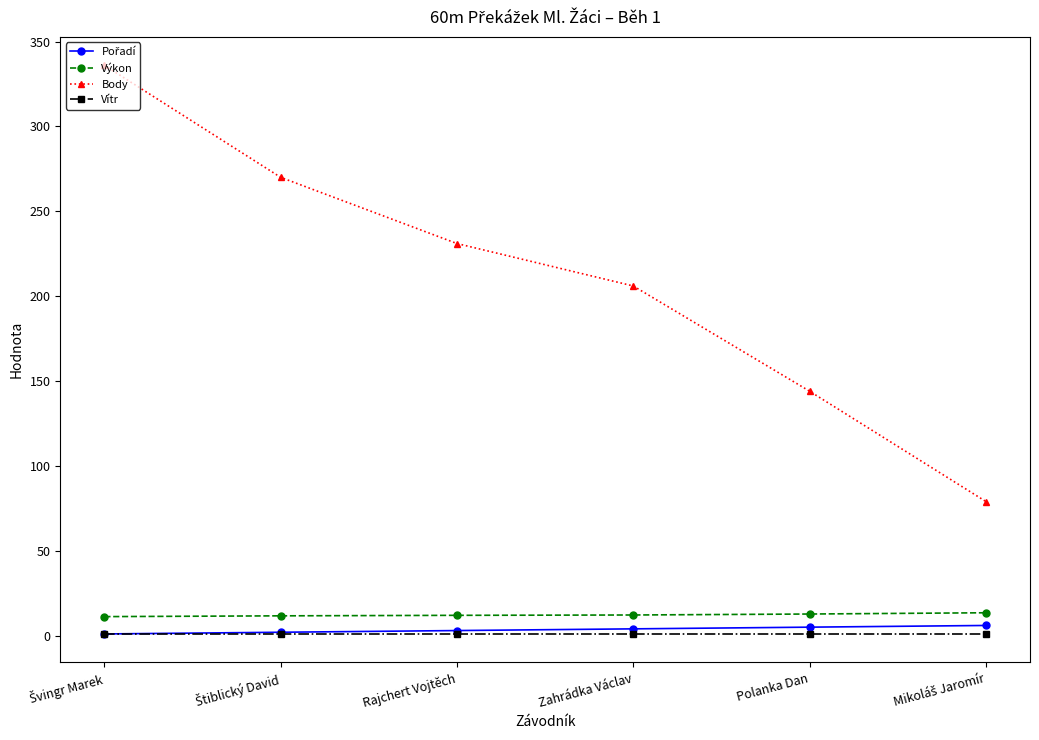

What is the lowest value of the Body series?

79.0